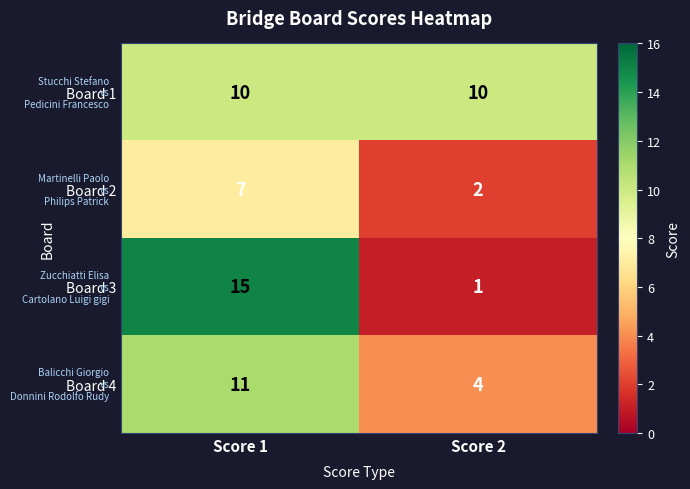

Which series has the widest spread of values?

Board 3